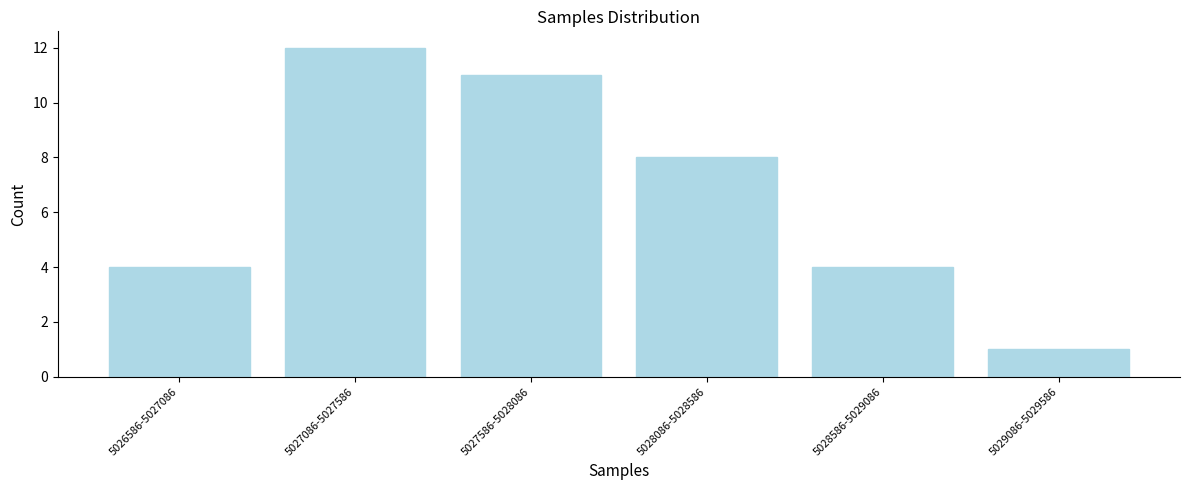

Reading left to right, transcribe all the data shown in this chart.

5026586-5027086=4	5027086-5027586=12	5027586-5028086=11	5028086-5028586=8	5028586-5029086=4	5029086-5029586=1